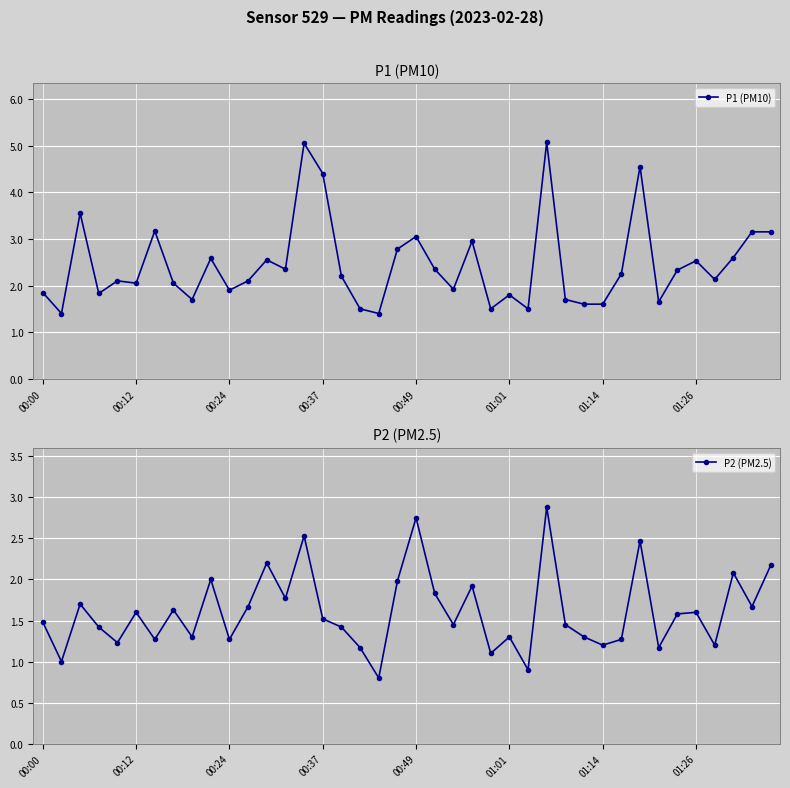

What is the sum of all P2 (PM2.5) values?

64.2